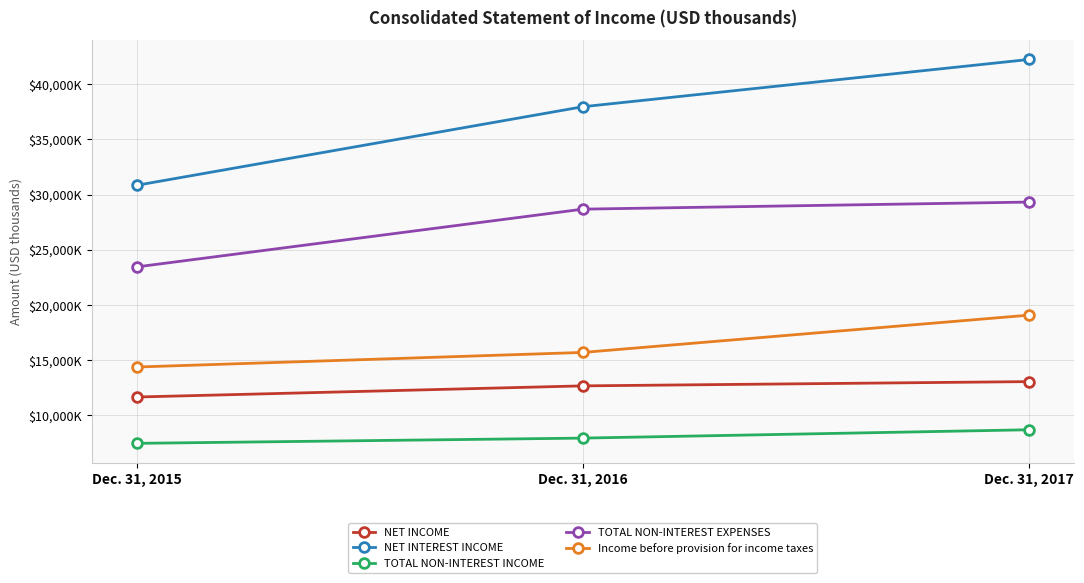

Which label corresponds to the largest value in the chart?

Dec. 31, 2017